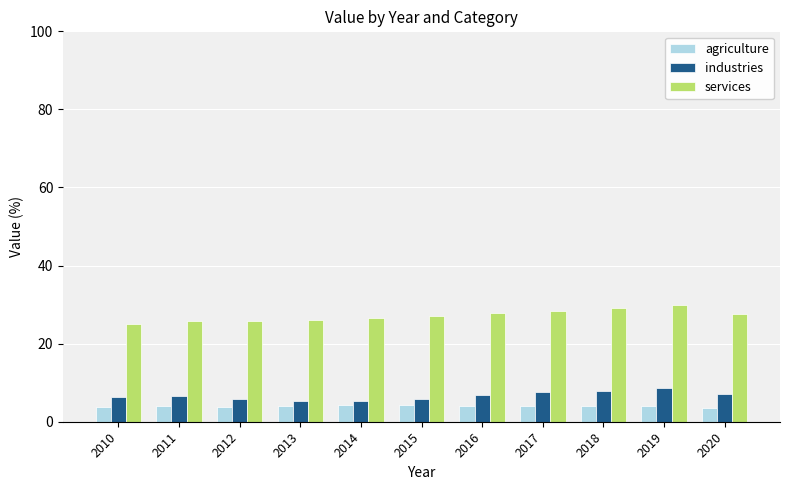

What are all the series names shown in the legend?

agriculture, industries, services